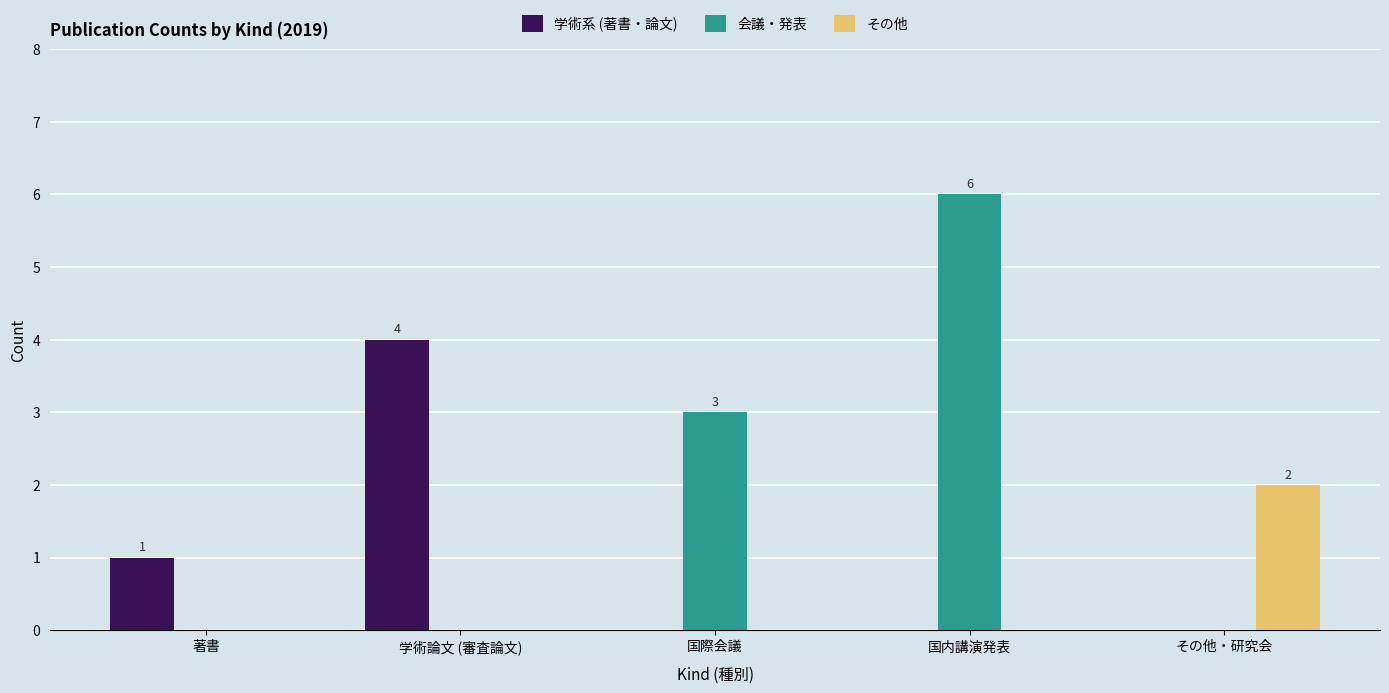

Which category has the highest value across all series?

国内講演発表